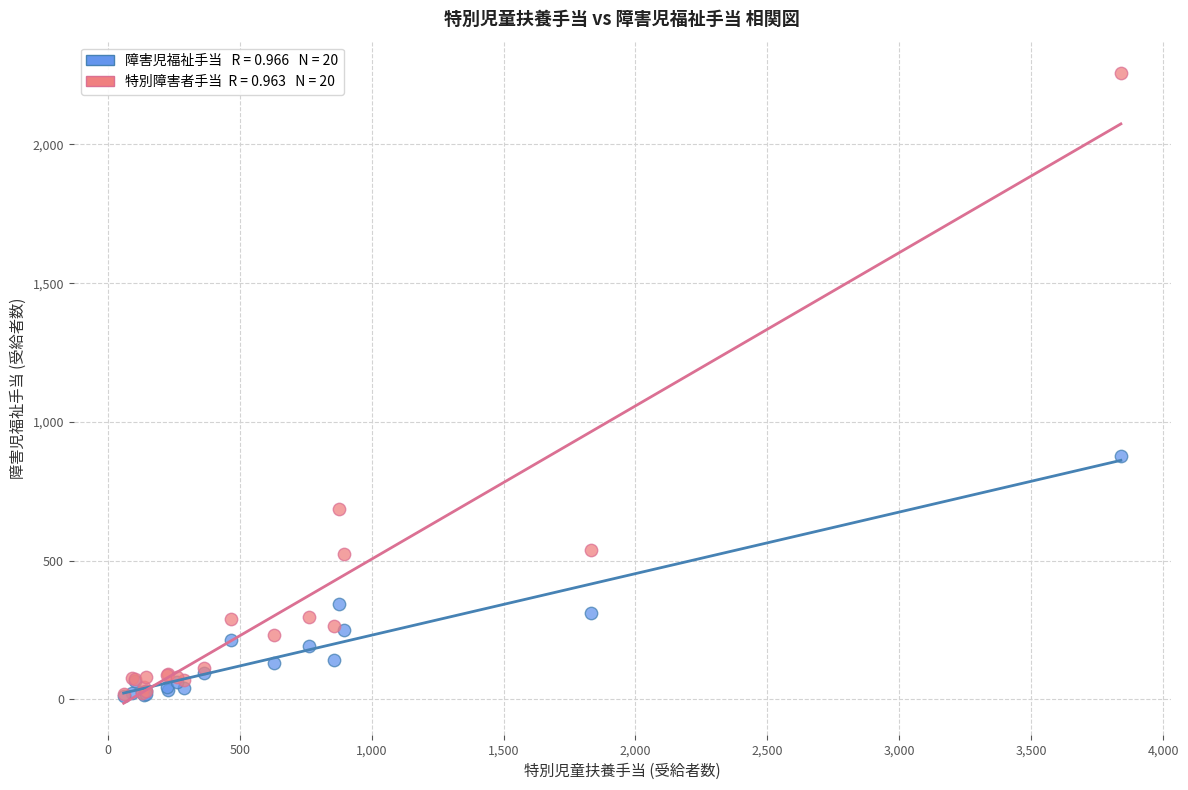

Across all series, what Y value is closest to 1134?

878